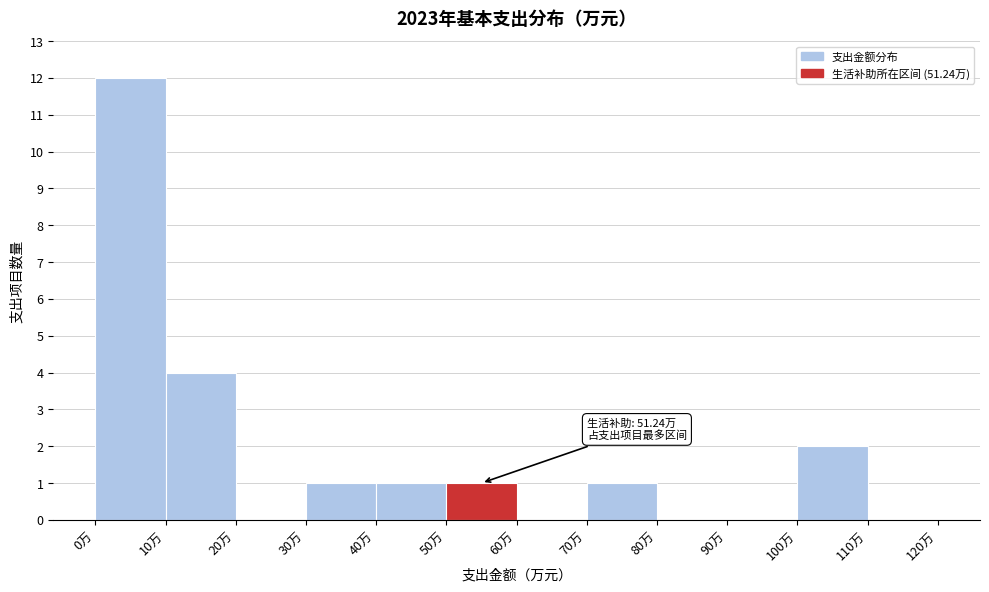

Over which range of the x-axis is the bar tallest?

0 to 10